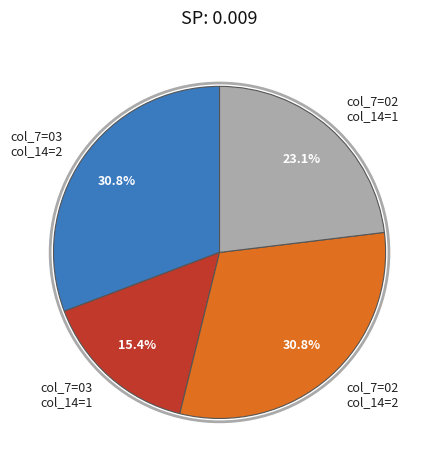

What is the total percentage of col_7=02 col_14=2 and col_7=02 col_14=1?

53.8%